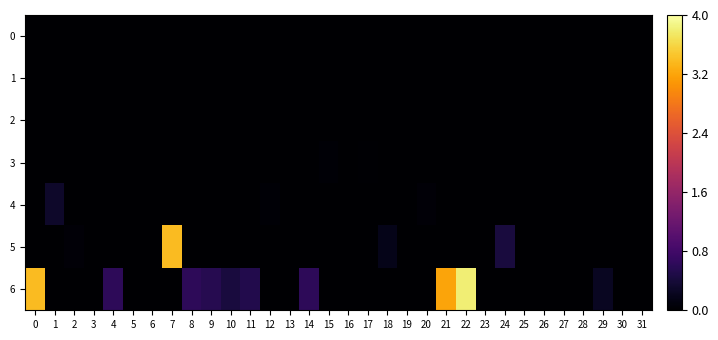

Reading right to left, transcribe all the data shown in this chart.

0: 31=0.0	30=0.0	29=0.0	28=0.0	27=0.0	26=0.0	25=0.0	24=0.0	23=0.0	22=0.0	21=0.0	20=0.0	19=0.0	18=0.0	17=0.0	16=0.0	15=0.0	14=0.0	13=0.0	12=0.0	11=0.0	10=0.0	9=0.0	8=0.0	7=0.0	6=0.0	5=0.0	4=0.0	3=0.0	2=0.0	1=0.0	0=0.0
1: 31=0.0	30=0.0	29=0.0	28=0.0	27=0.0	26=0.0	25=0.0	24=0.0	23=0.0	22=0.0	21=0.0	20=0.0	19=0.0	18=0.0	17=0.0	16=0.0	15=0.0	14=0.0	13=0.0	12=0.0	11=0.0	10=0.0	9=0.0	8=0.0	7=0.0	6=0.0	5=0.0	4=0.0	3=0.0	2=0.0	1=0.0	0=0.0
2: 31=0.0	30=0.0	29=0.0	28=0.0	27=0.0	26=0.0	25=0.0	24=0.0	23=0.0	22=0.0	21=0.0	20=0.0	19=0.0	18=0.0	17=0.0	16=0.0	15=0.0	14=0.0	13=0.0	12=0.0	11=0.0	10=0.0	9=0.0	8=0.0	7=0.0	6=0.0	5=0.0	4=0.0	3=0.0	2=0.0	1=0.0	0=0.0
3: 31=0.0	30=0.0	29=0.0	28=0.0	27=0.0	26=0.0	25=0.0	24=0.0	23=0.0	22=0.0	21=0.0	20=0.0	19=0.0	18=0.0	17=0.0	16=0.0	15=0.0	14=0.0	13=0.0	12=0.0	11=0.0	10=0.0	9=0.0	8=0.0	7=0.0	6=0.0	5=0.0	4=0.0	3=0.0	2=0.0	1=0.0	0=0.0
4: 31=0.0	30=0.0	29=0.0	28=0.0	27=0.0	26=0.0	25=0.0	24=0.0	23=0.0	22=0.0	21=0.0	20=0.1	19=0.0	18=0.0	17=0.0	16=0.0	15=0.0	14=0.0	13=0.0	12=0.0	11=0.0	10=0.0	9=0.0	8=0.0	7=0.0	6=0.0	5=0.0	4=0.0	3=0.0	2=0.0	1=0.3	0=0.0
5: 31=0.0	30=0.0	29=0.0	28=0.0	27=0.0	26=0.0	25=0.0	24=0.4	23=0.0	22=0.0	21=0.0	20=0.0	19=0.0	18=0.2	17=0.0	16=0.0	15=0.0	14=0.0	13=0.0	12=0.0	11=0.0	10=0.0	9=0.0	8=0.0	7=3.4	6=0.0	5=0.0	4=0.0	3=0.0	2=0.0	1=0.0	0=0.0
6: 31=0.0	30=0.0	29=0.2	28=0.0	27=0.0	26=0.0	25=0.0	24=0.0	23=0.0	22=3.8	21=3.2	20=0.0	19=0.0	18=0.0	17=0.0	16=0.0	15=0.0	14=0.6	13=0.0	12=0.0	11=0.5	10=0.4	9=0.6	8=0.6	7=0.0	6=0.0	5=0.0	4=0.6	3=0.0	2=0.0	1=0.0	0=3.4